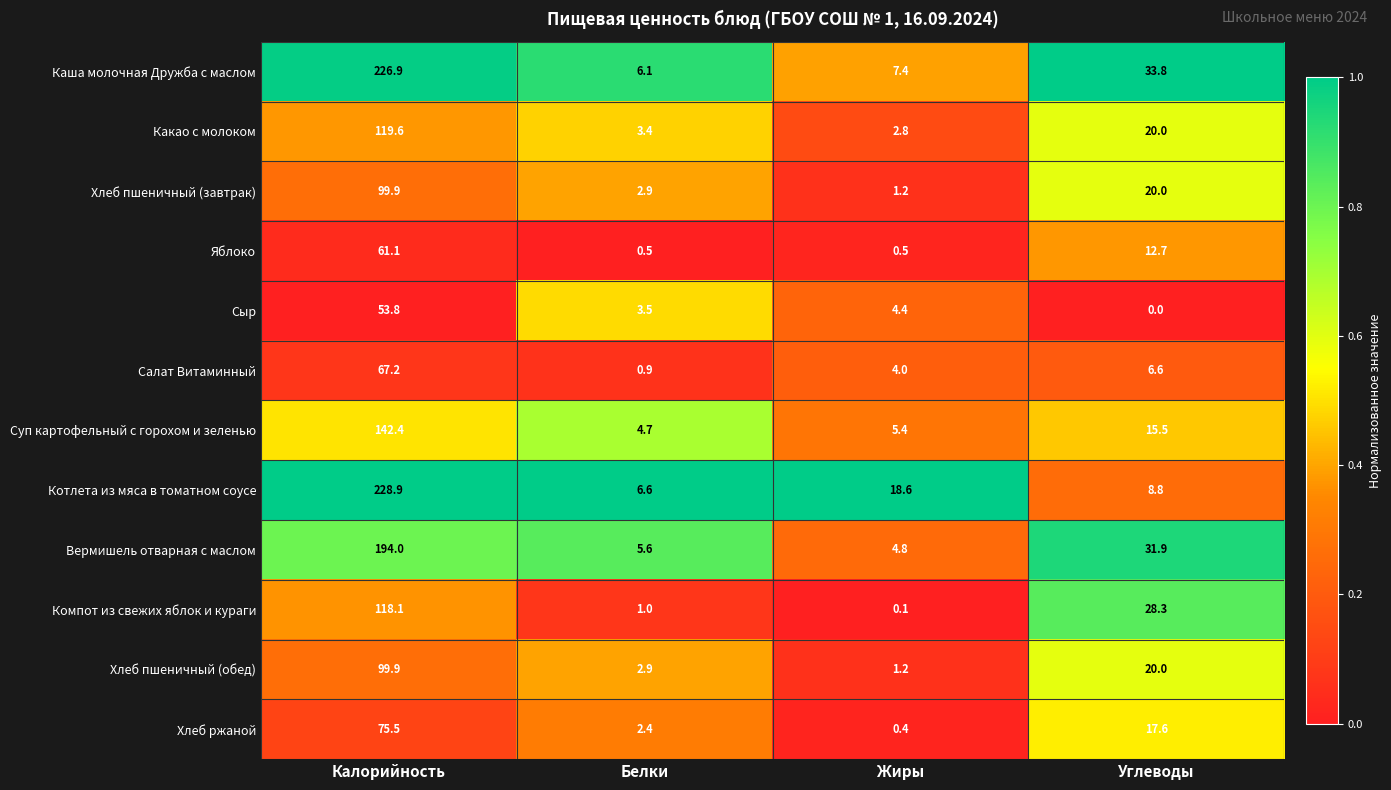

List the labels in order of Хлеб пшеничный (завтрак) value, smallest first.

Жиры, Белки, Углеводы, Калорийность